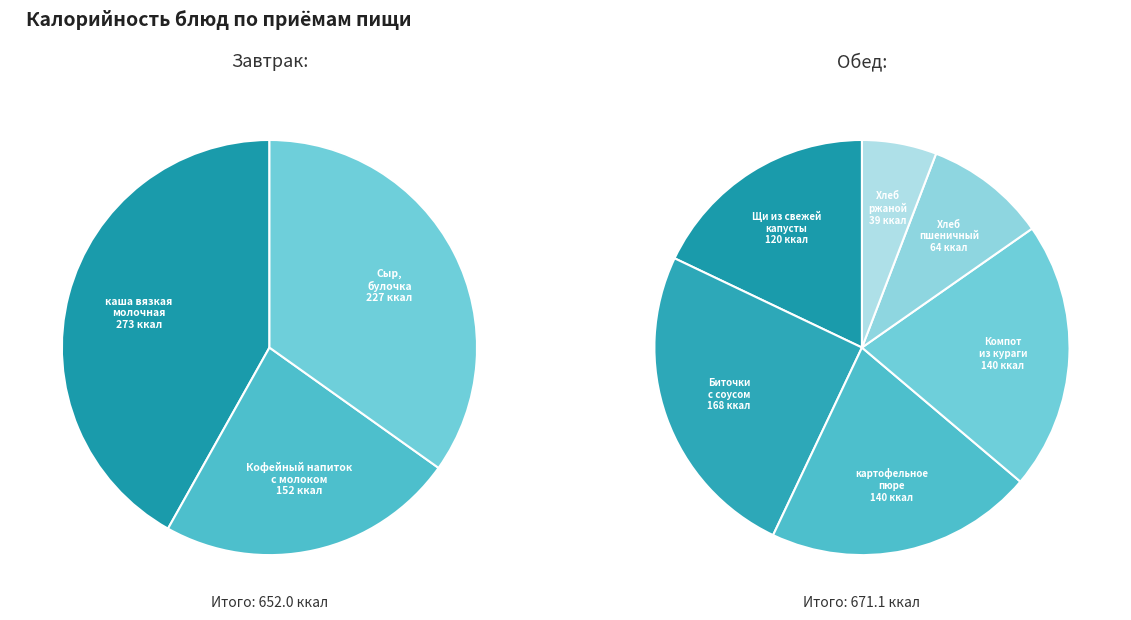

To the nearest percent, what portion does Биточки с соусом represent?

13%